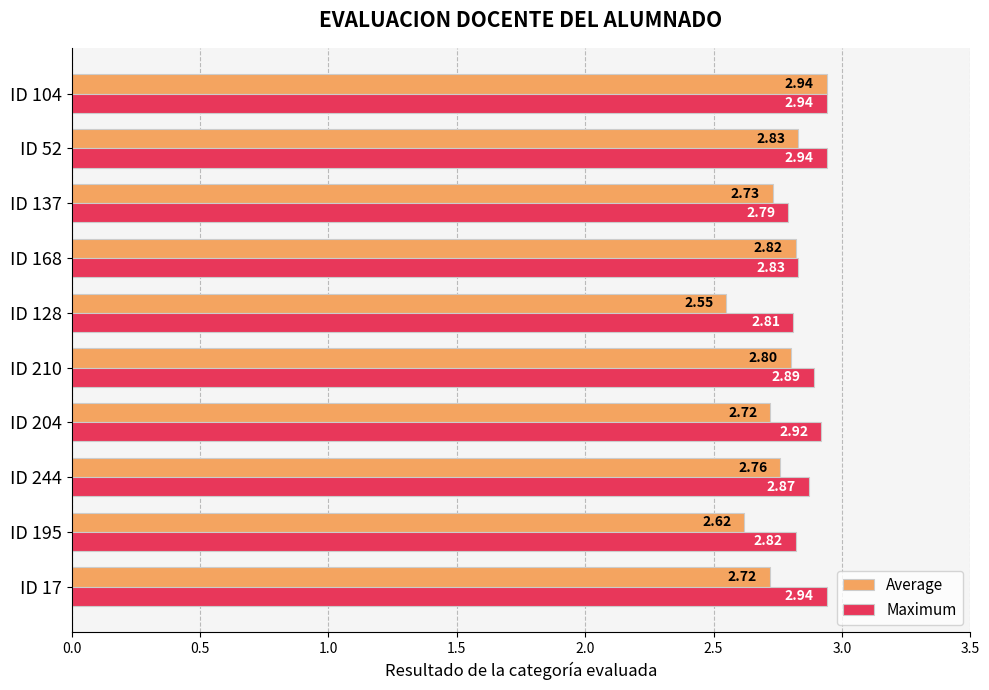

Which series has the largest range (max minus min)?

Average